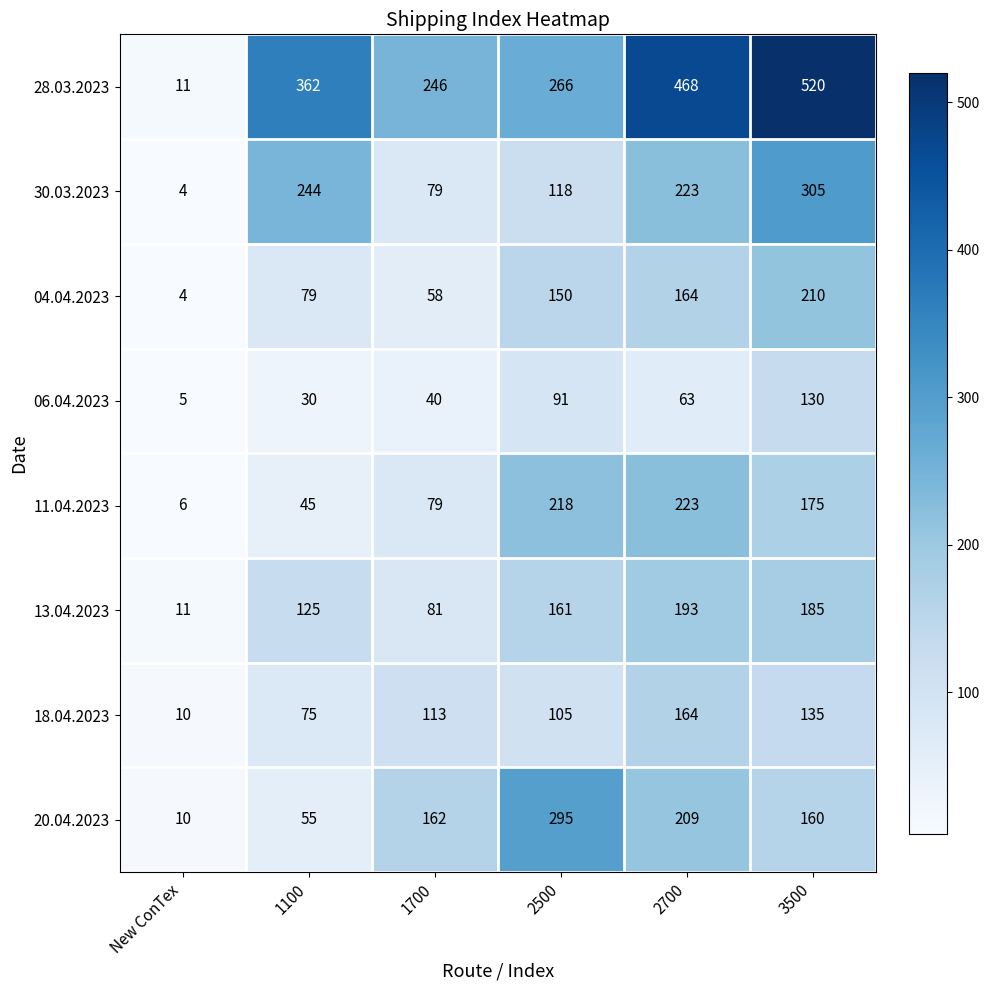

Read the 06.04.2023 value at 3500, to the nearest 10.

130